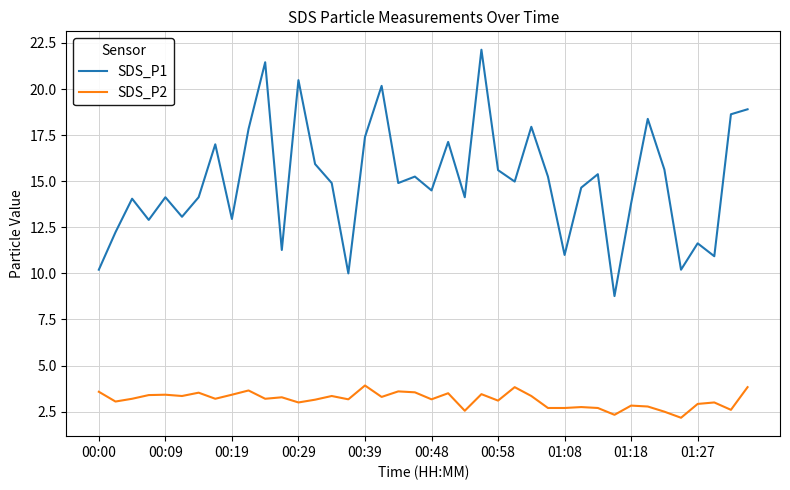

True or false: SDS_P2 and SDS_P1 intersect in this chart.

False